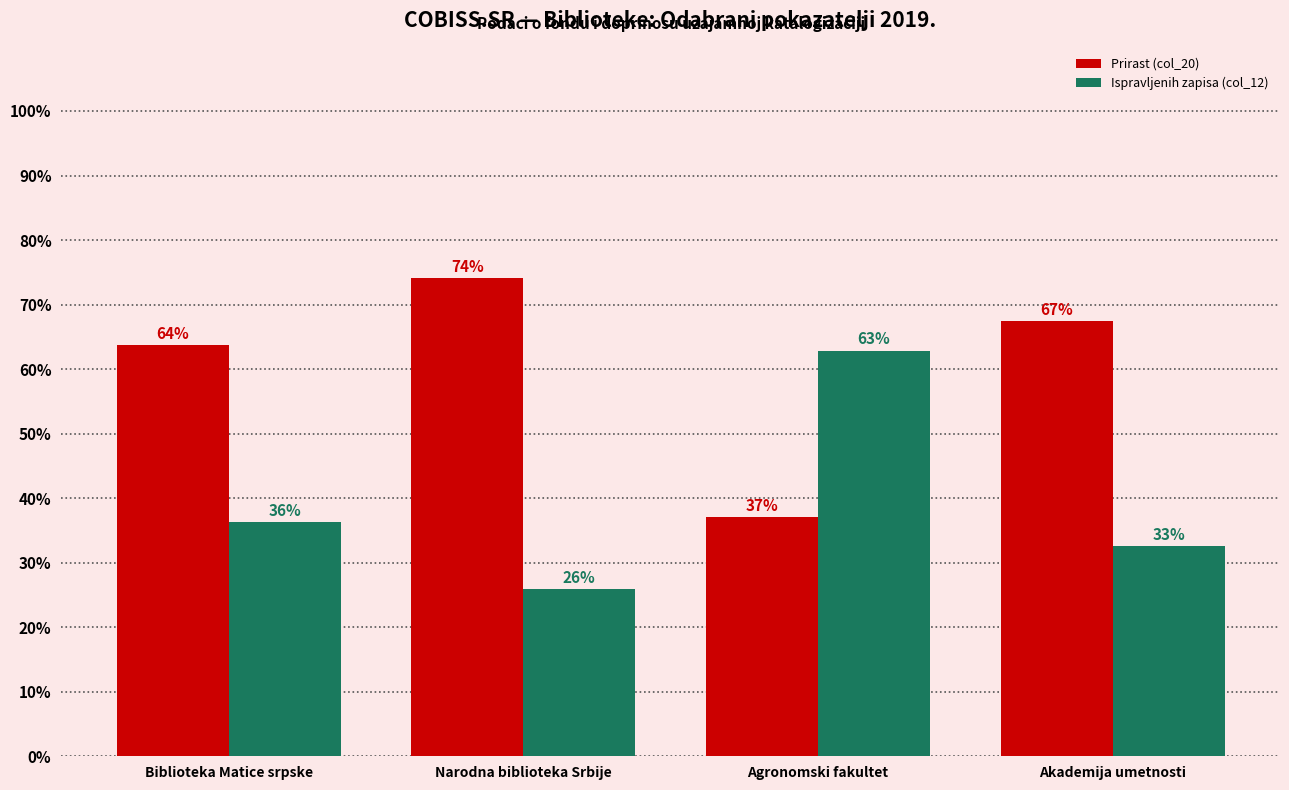

What is the label of the 3rd bar from the right?

Narodna biblioteka Srbije